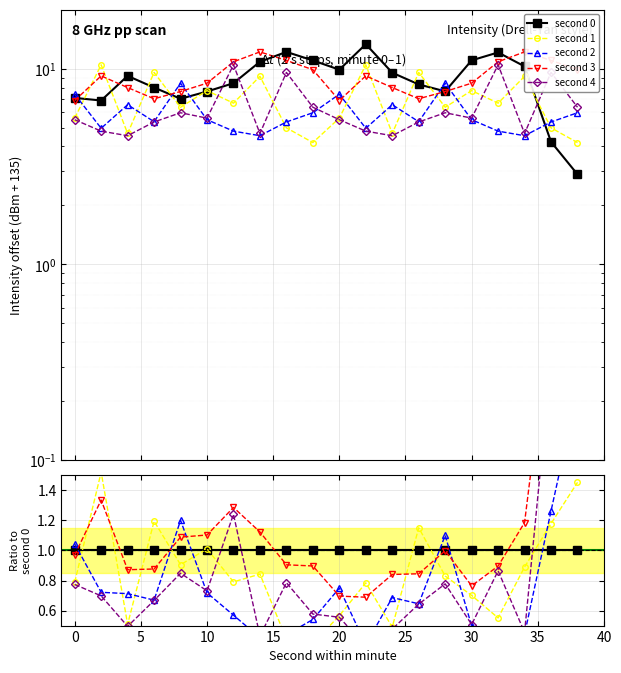

What is the sum of the second 2 values at 0 and 15?

1.2